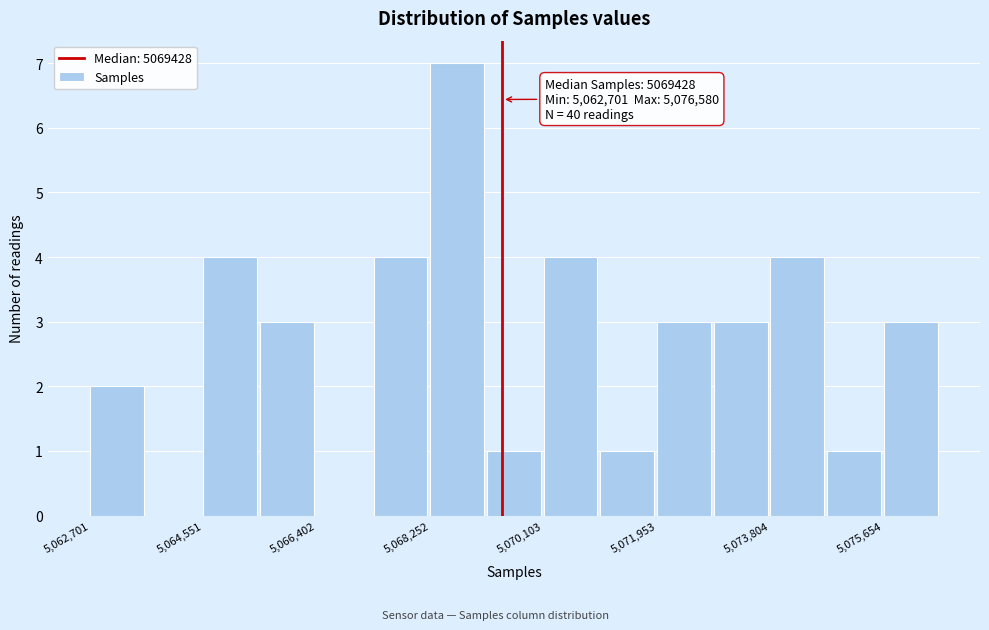

Over which range of the x-axis is the bar tallest?

5068200 to 5069200